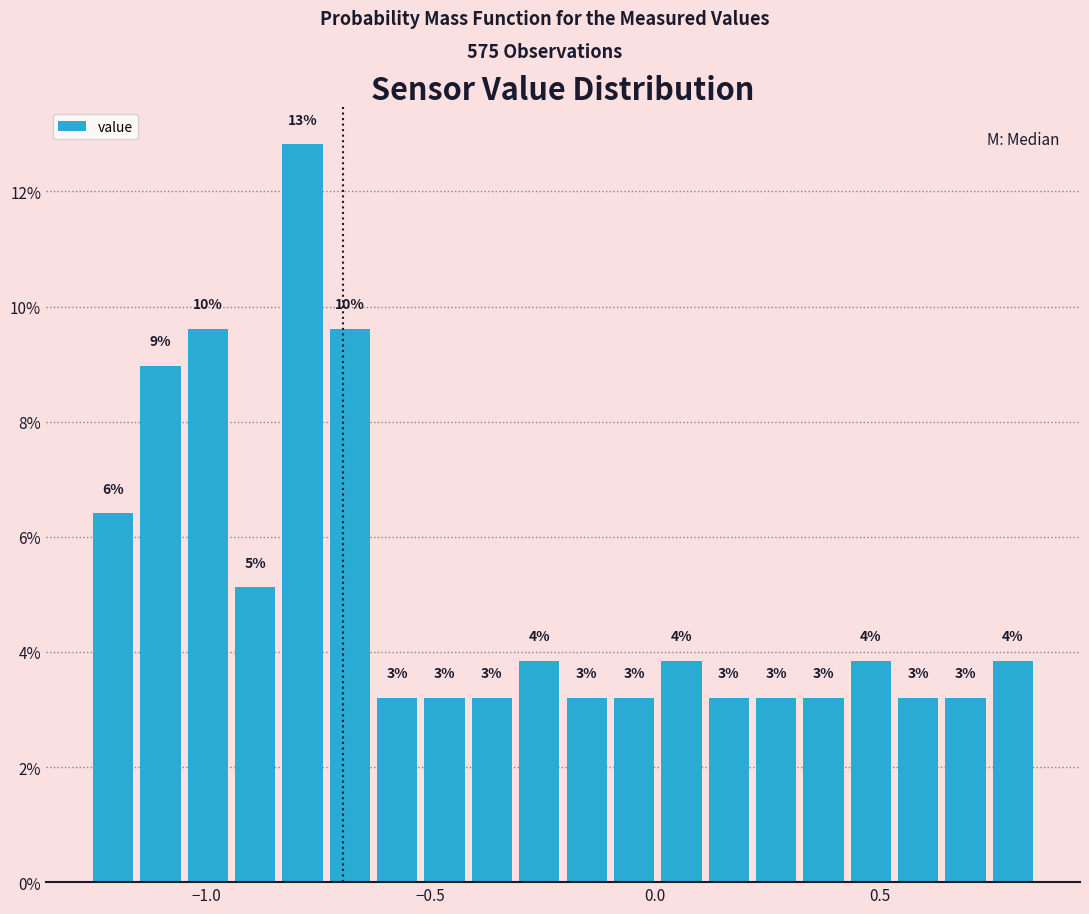

Read against the x-axis, roughly where is the centre of the tallest bar?

-0.80